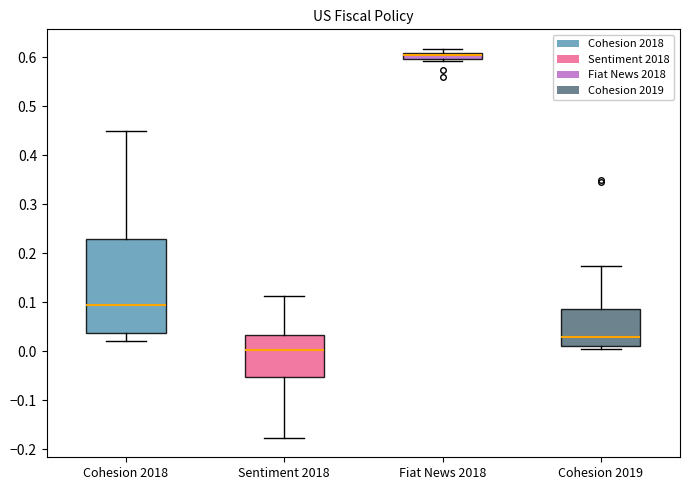

Where is the lower edge of the box for Fiat News 2018 on the y-axis? The values are not printed on the chart, so give them approximately, as read against the axis.

0.60